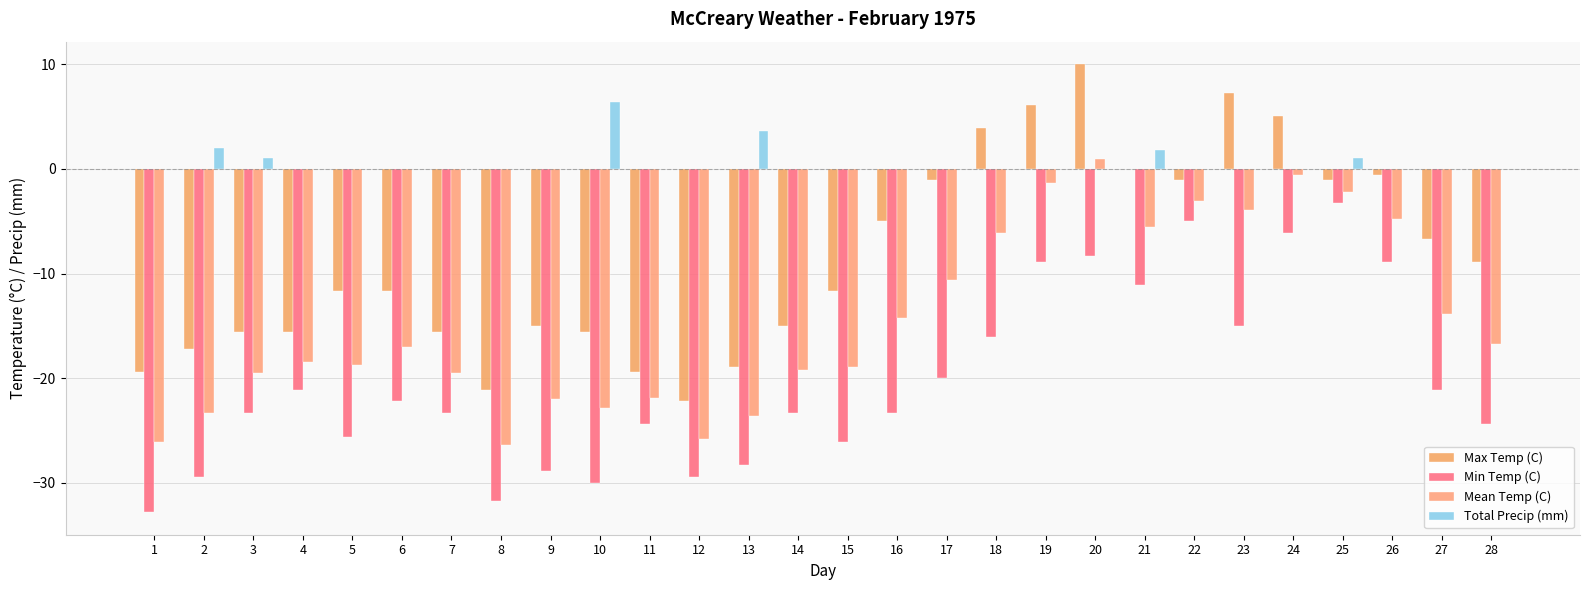

Between 10 and 13, which is larger?

10